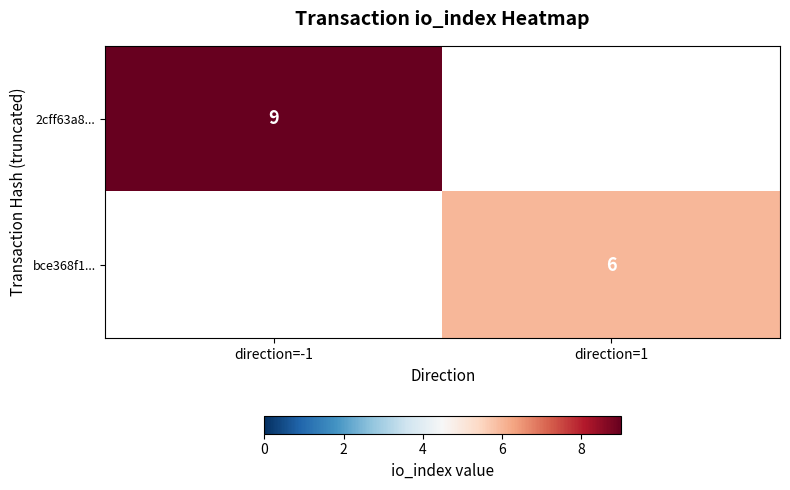

True or false: bce368f1... has a value of 6 at direction=1.

True